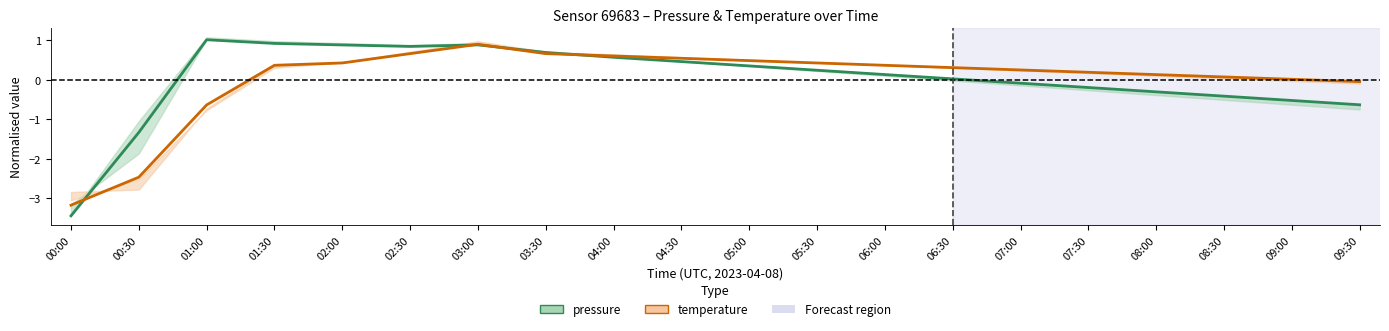

How many positive values does the temperature series have?

16